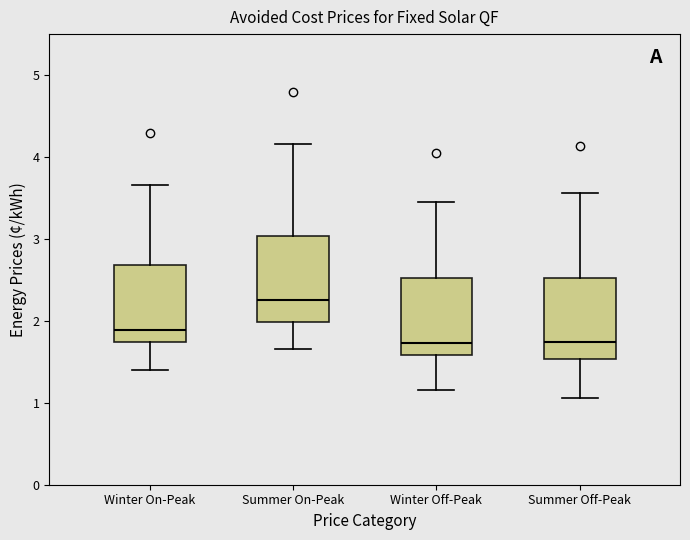

Which box's median line is the highest?

Summer On-Peak